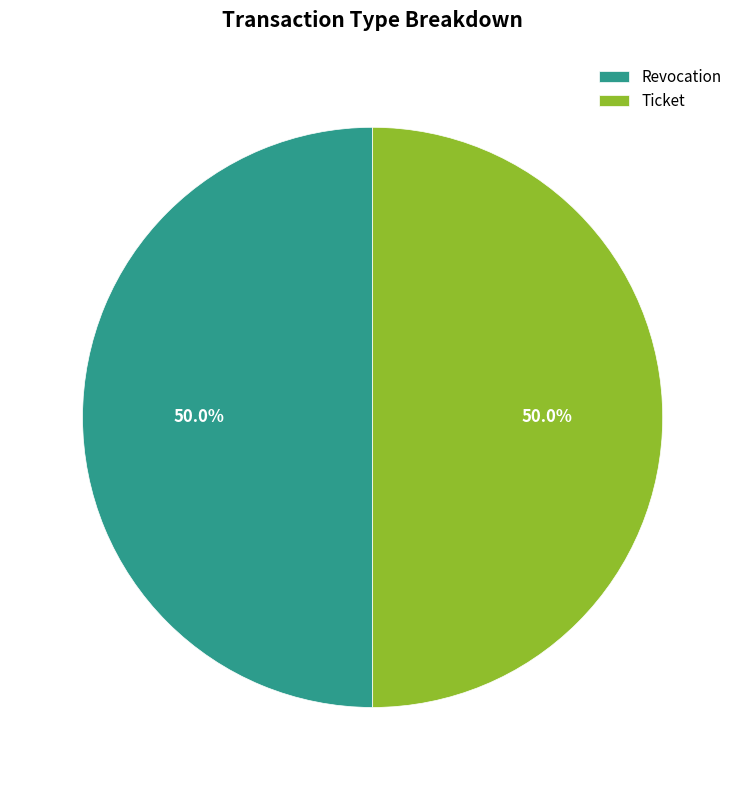

How many segments does this pie chart have?

2